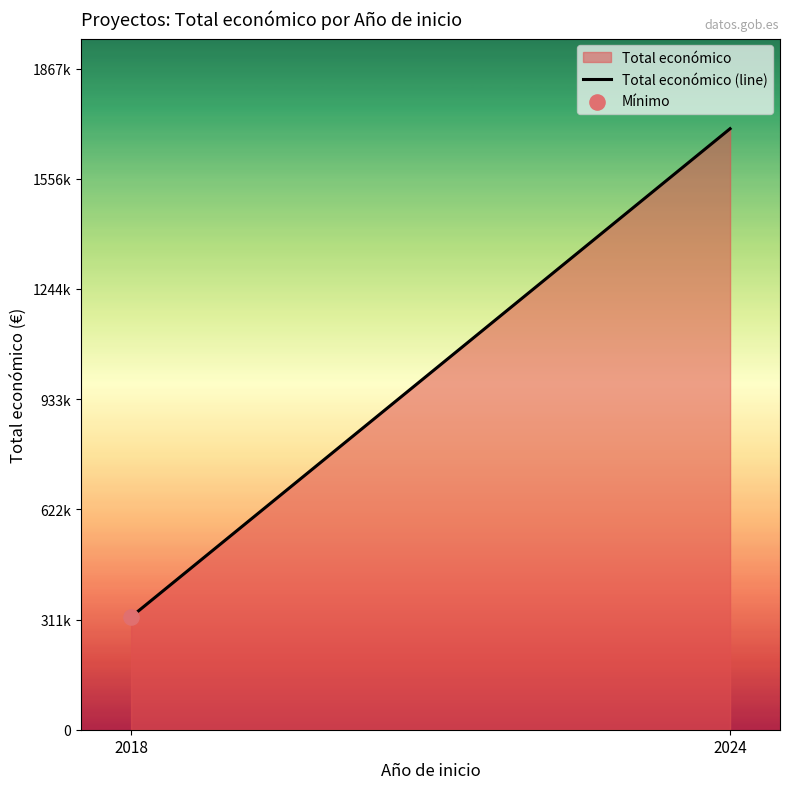

Approximately how many times larger is the value at 2018 compared to 2024?

0.2